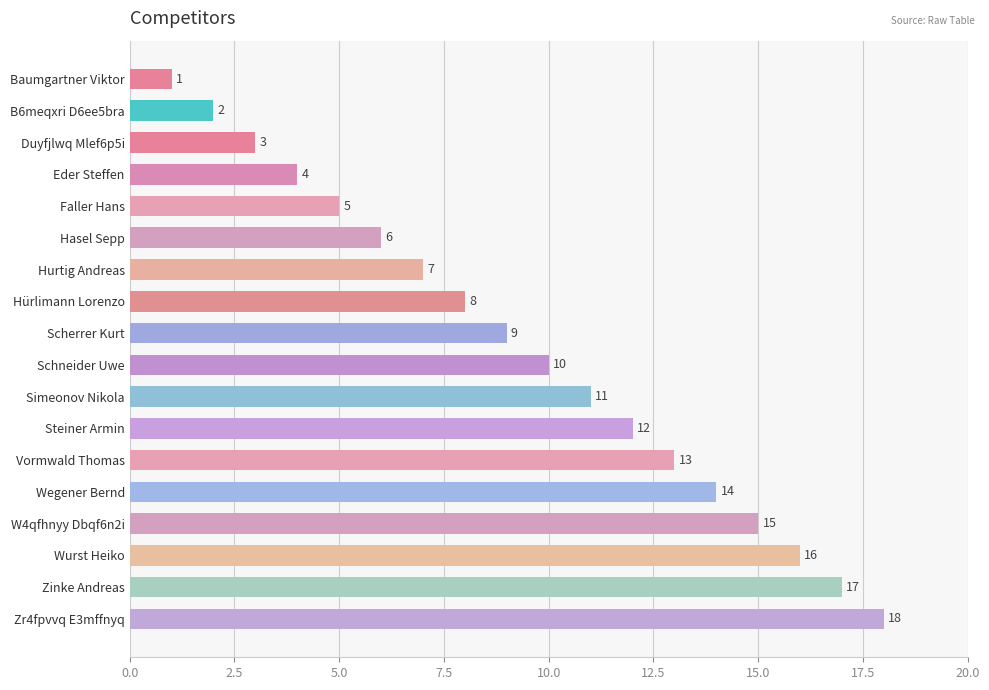

List the labels in order of value, largest first.

Zr4fpvvq E3mffnyq, Zinke Andreas, Wurst Heiko, W4qfhnyy Dbqf6n2i, Wegener Bernd, Vormwald Thomas, Steiner Armin, Simeonov Nikola, Schneider Uwe, Scherrer Kurt, Hürlimann Lorenzo, Hurtig Andreas, Hasel Sepp, Faller Hans, Eder Steffen, Duyfjlwq Mlef6p5i, B6meqxri D6ee5bra, Baumgartner Viktor